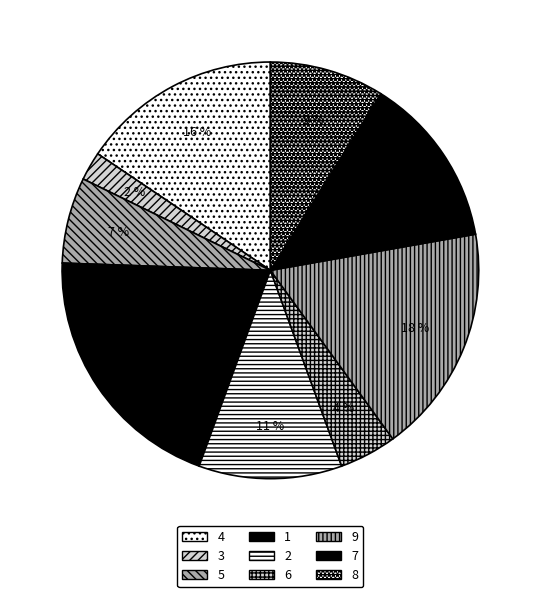

Is it true that 2 is 11% of the pie?

True